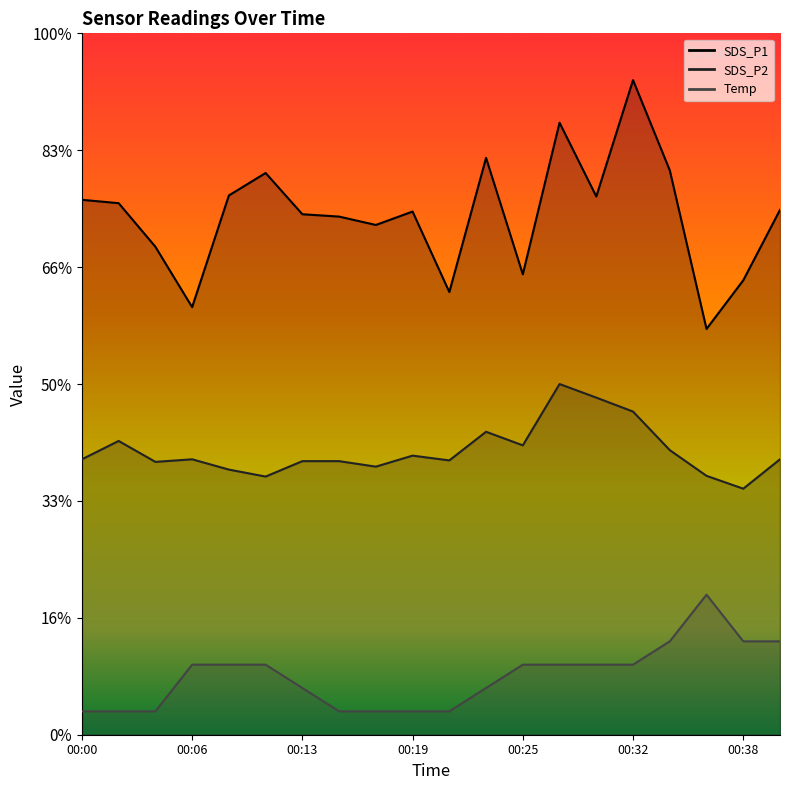

List the series in order of their peak value, highest first.

SDS_P1, SDS_P2, Temp